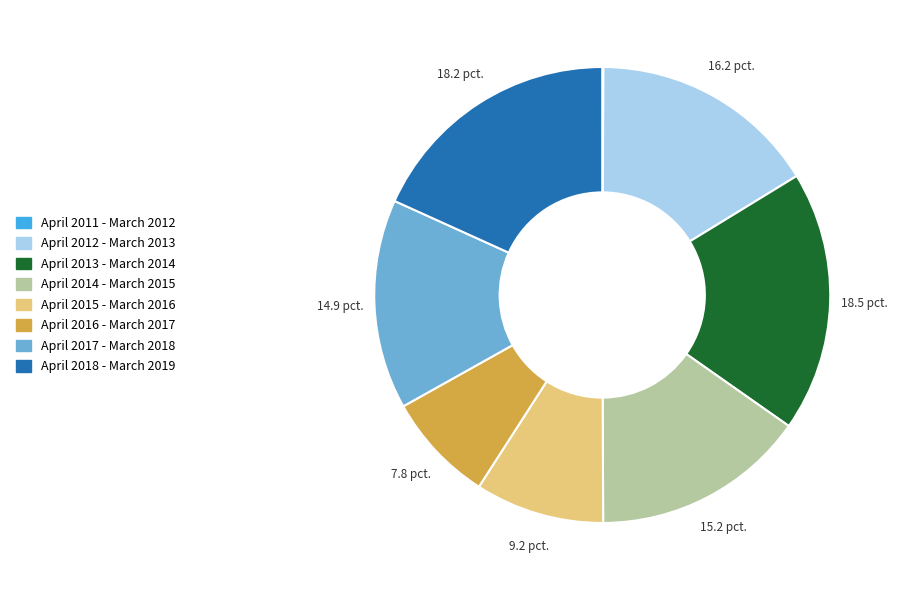

What is the ratio of the value at April 2014 - March 2015 to the value at April 2018 - March 2019?

0.8